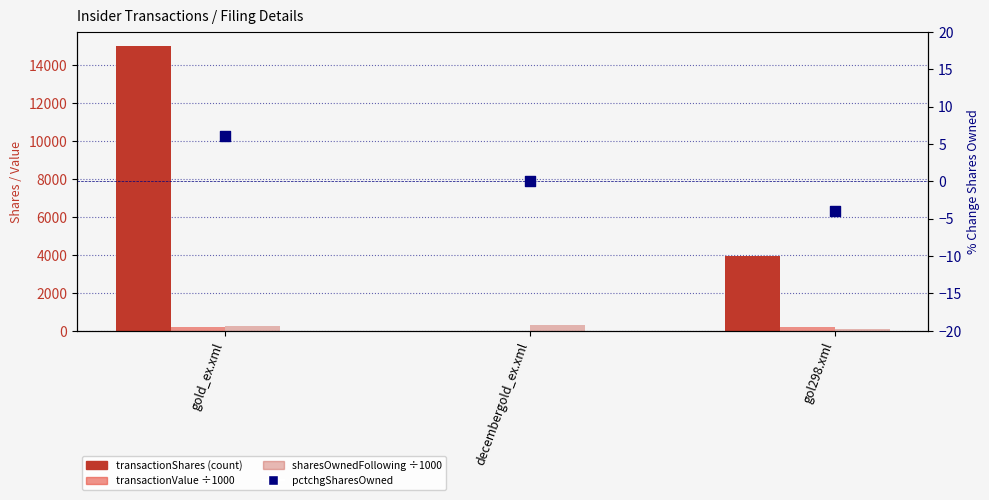

What is the total value across all series at gol298.xml?

4202.0